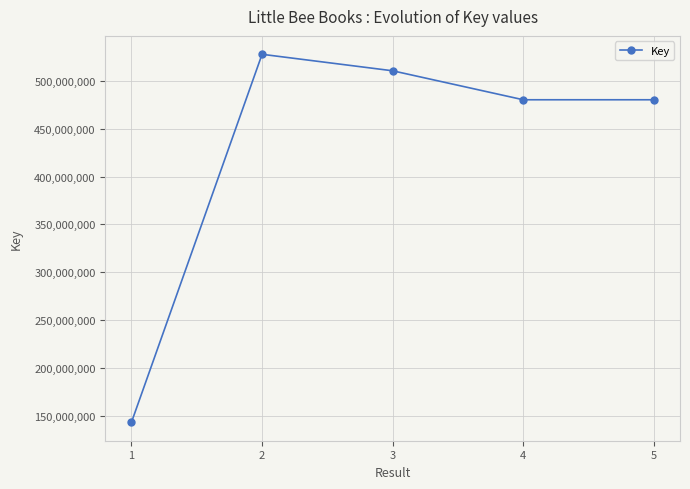

The value at 1 is 142950264. True or false?

True